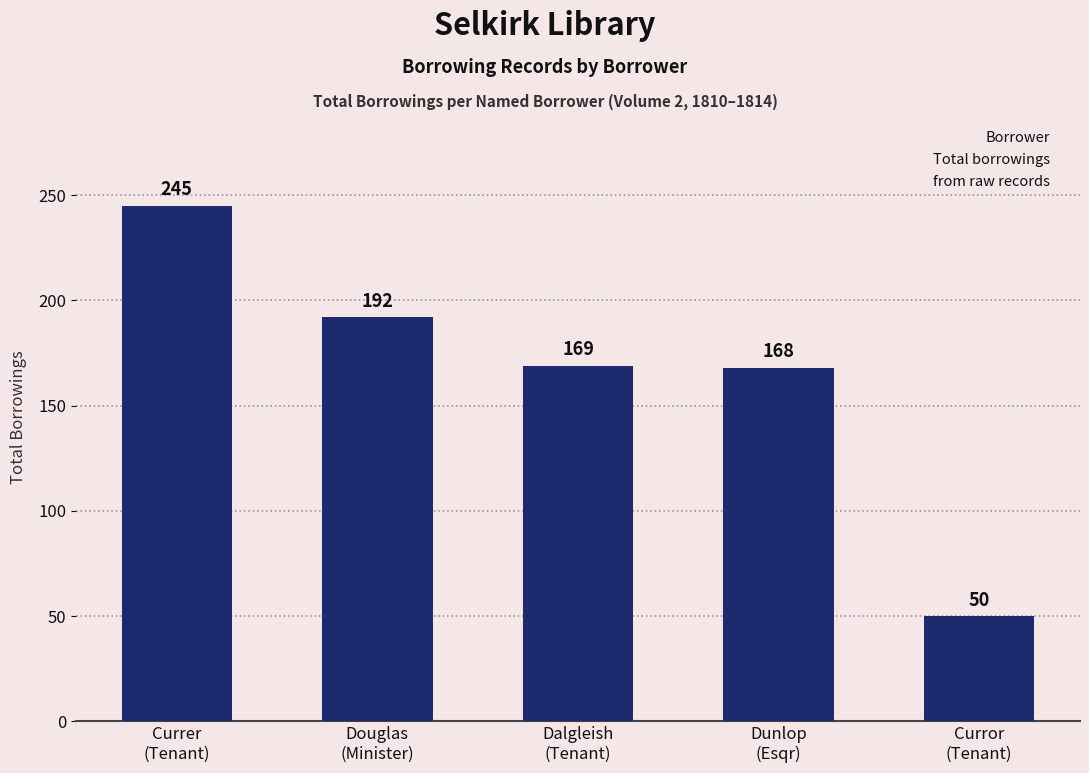

What is the difference between the maximum and minimum values?

195